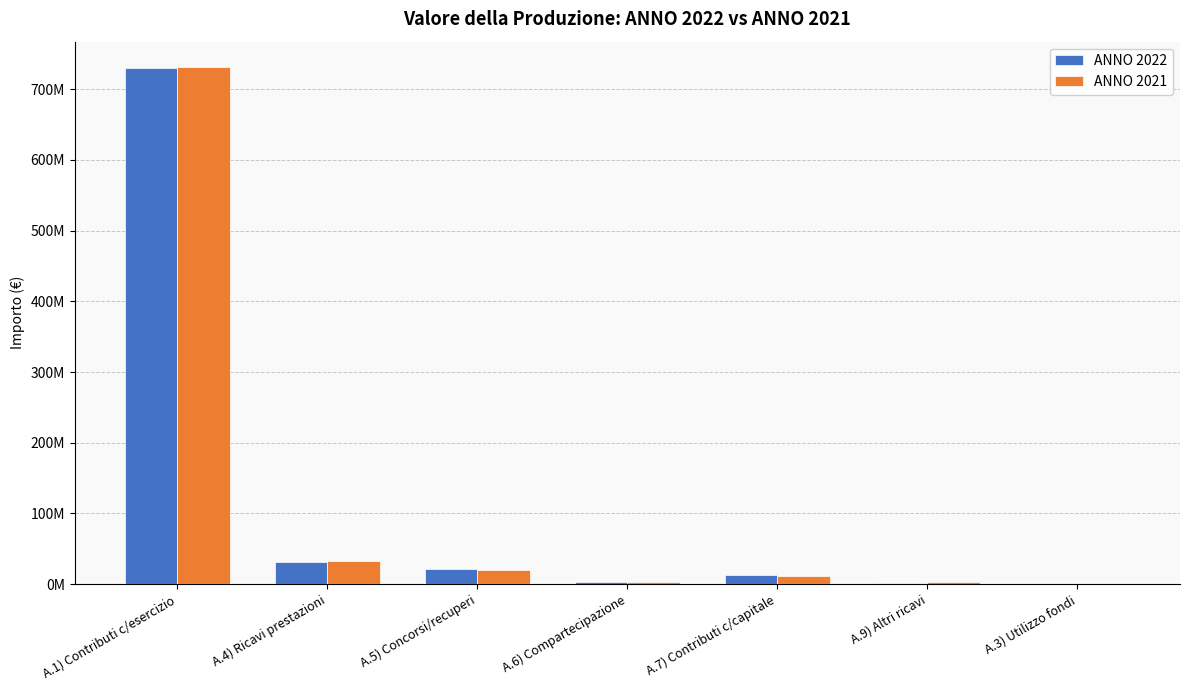

Reading right to left, transcribe all the data shown in this chart.

ANNO 2022: 46707.0	1757616.8	12752340.2	2800755.8	20791412.0	31286345.3	730145642.8
ANNO 2021: 71832.0	2662075.5	11110716.8	2309497.4	19732252.9	33029236.8	730764148.7